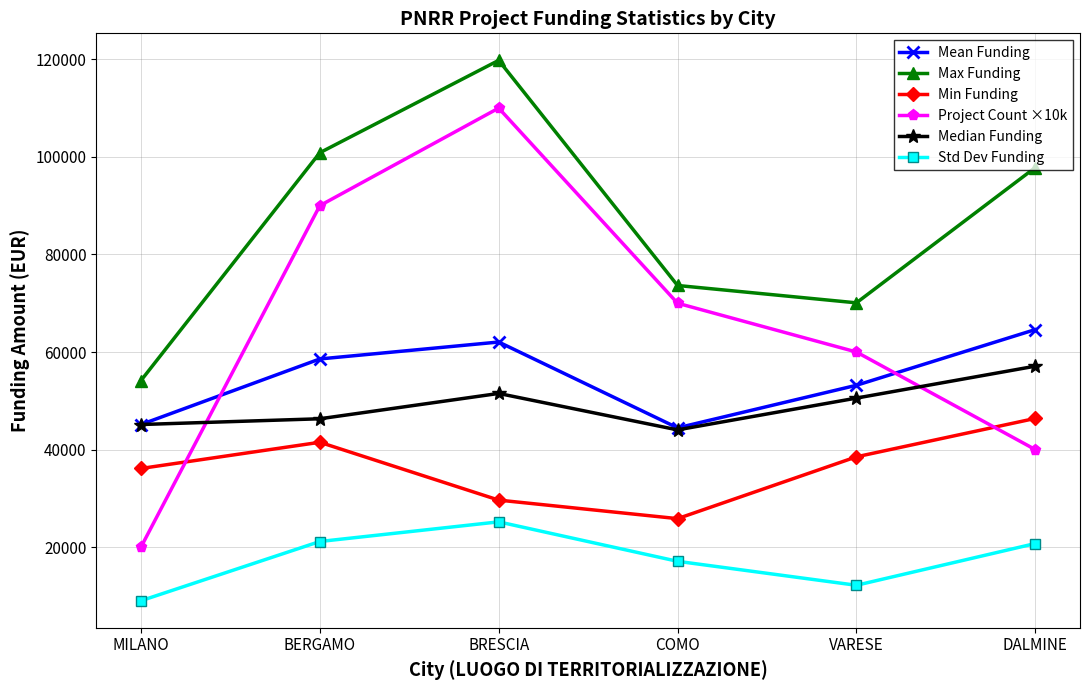

What are all the series names shown in the legend?

Mean Funding, Max Funding, Min Funding, Project Count ×10k, Median Funding, Std Dev Funding